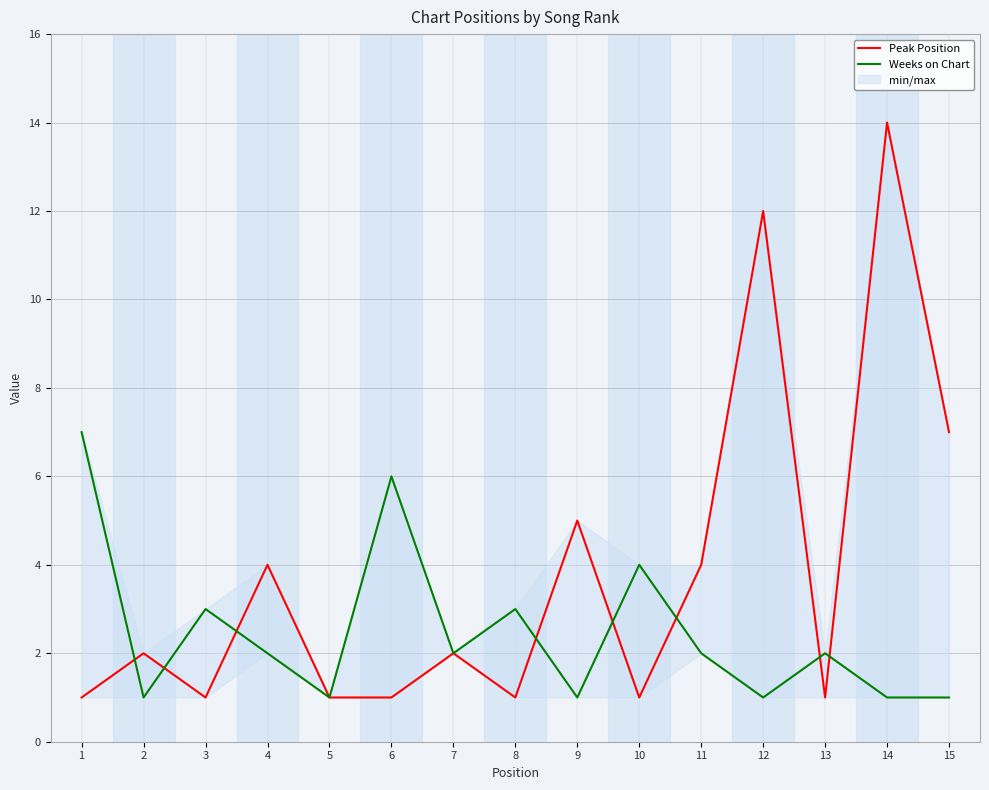

What is the average value of the Peak Position series?

4